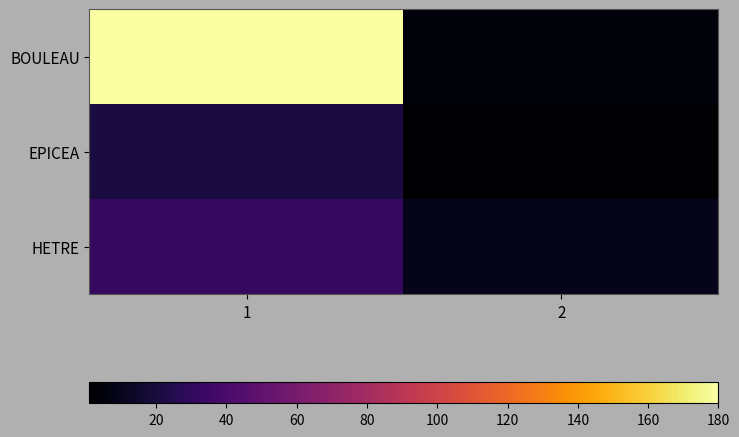

Between 1 and 2, which is larger?

1